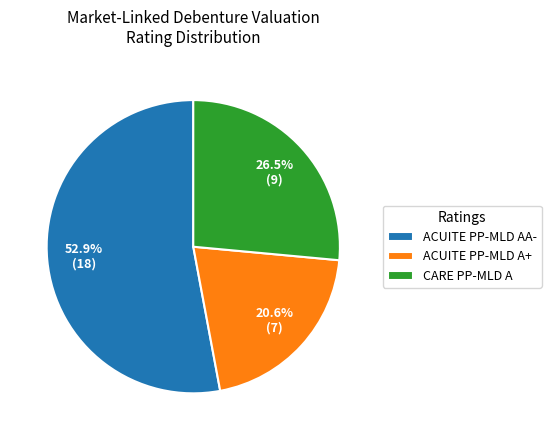

How much of the chart is everything except ACUITE PP-MLD A+?

79.4%